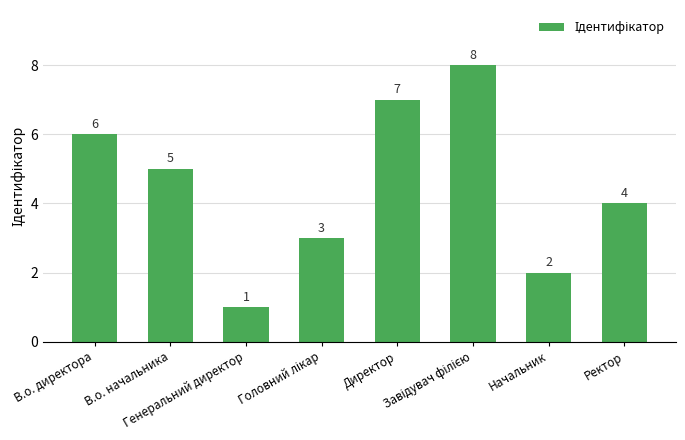

What is the label of the 7th bar from the left?

Начальник